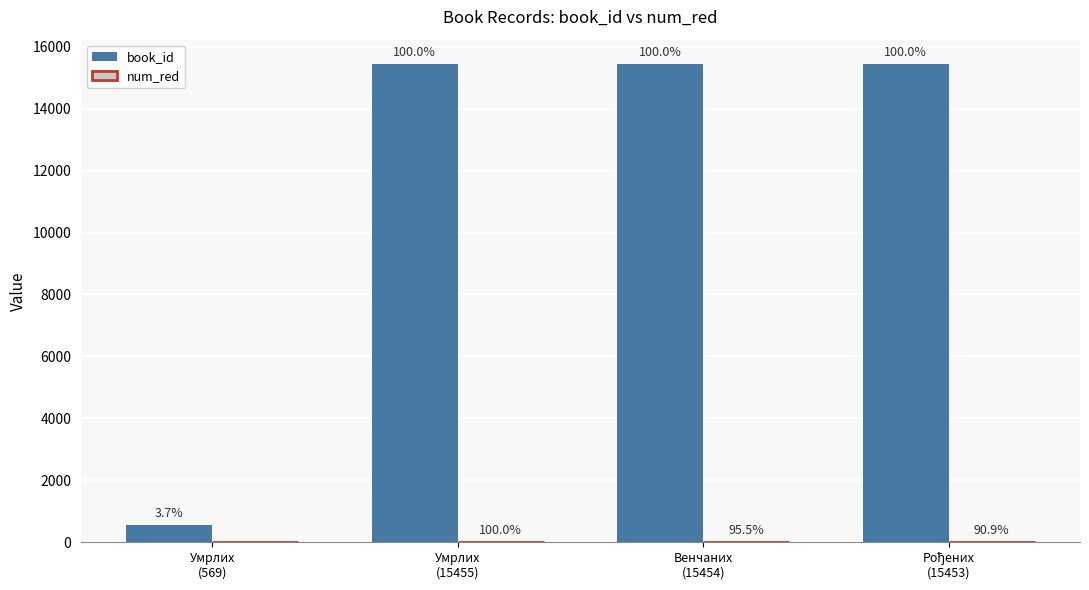

How many groups of bars are there?

4